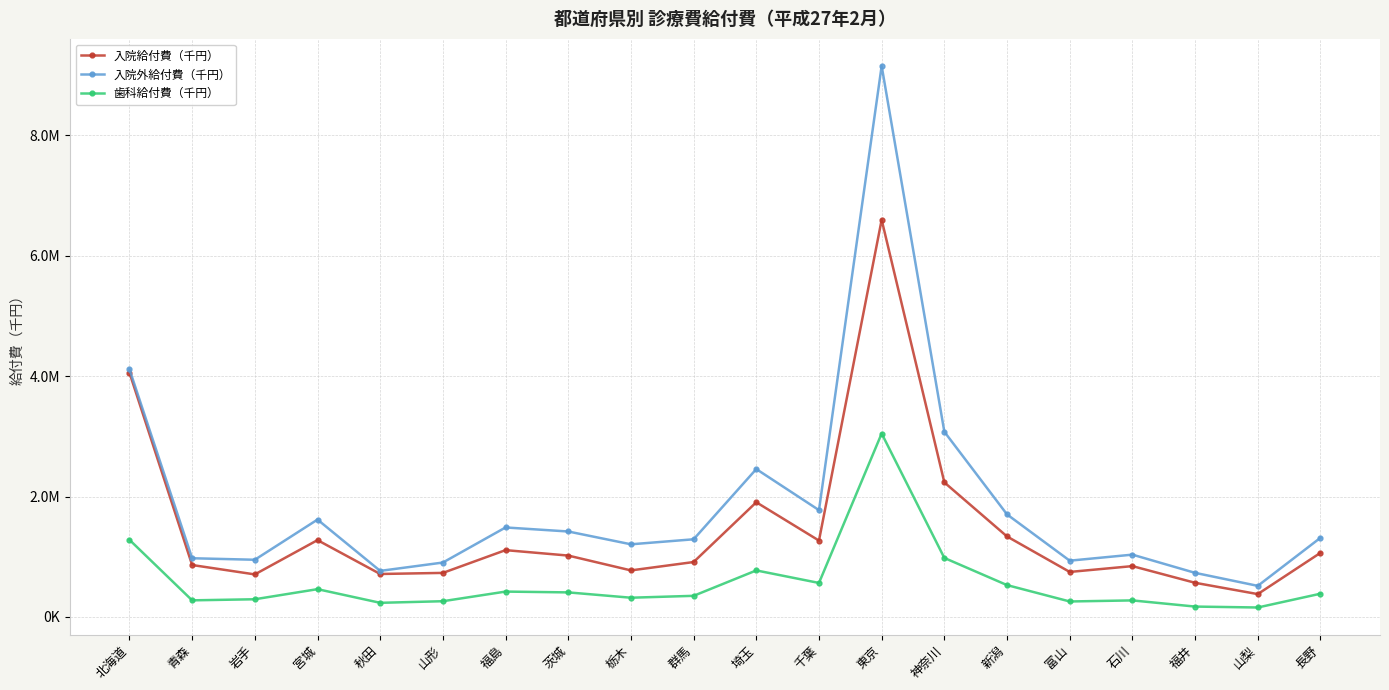

What is the label of the 18th point from the left?

福井